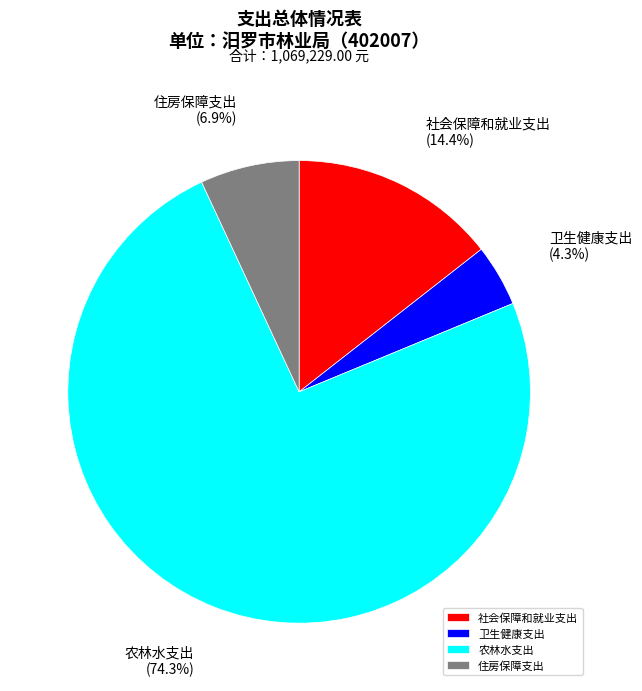

Is 卫生健康支出 the majority of the pie?

No